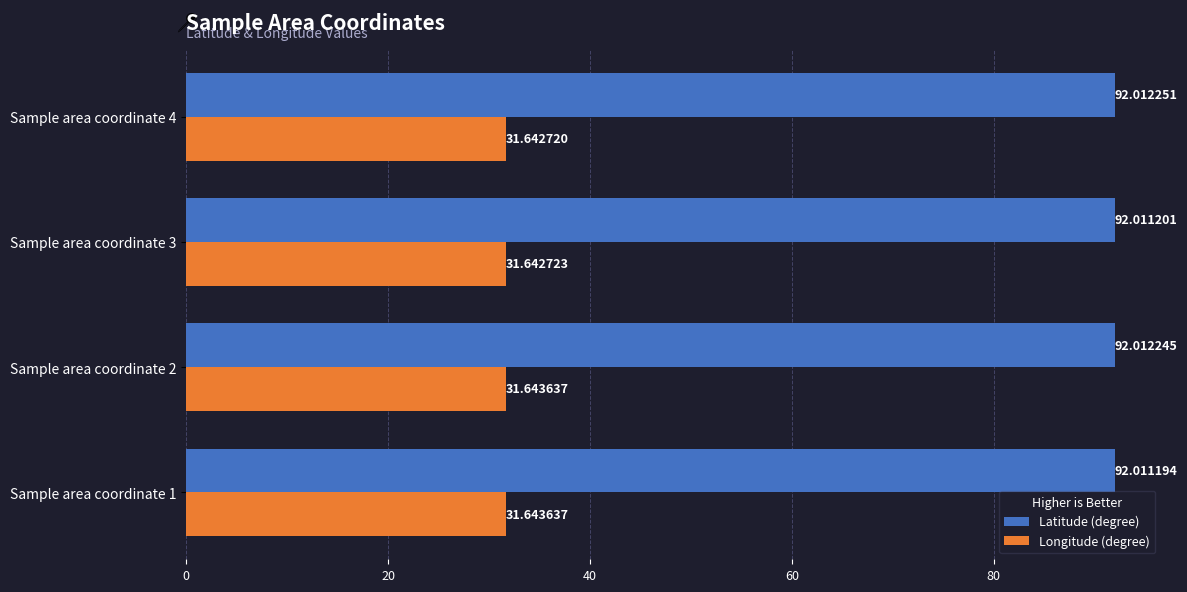

Is the value of Longitude (degree) at Sample area coordinate 1 greater than the value of Latitude (degree) at Sample area coordinate 4?

No